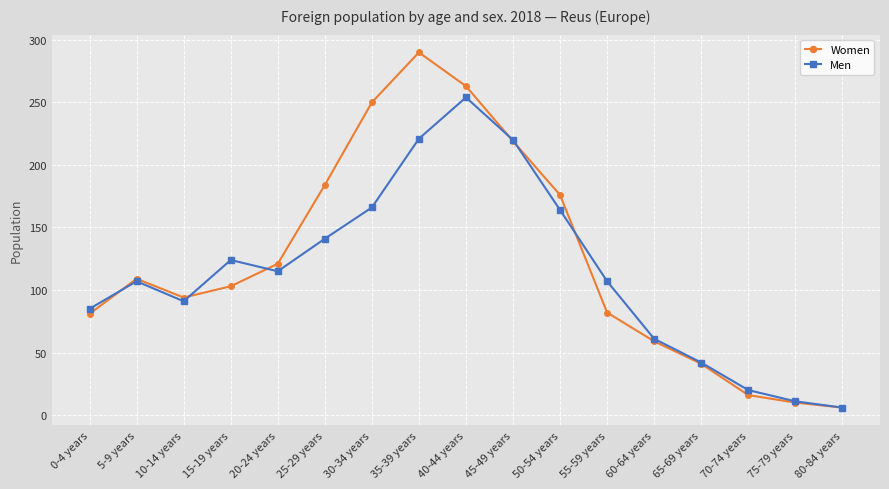

True or false: Women and Men intersect in this chart.

True